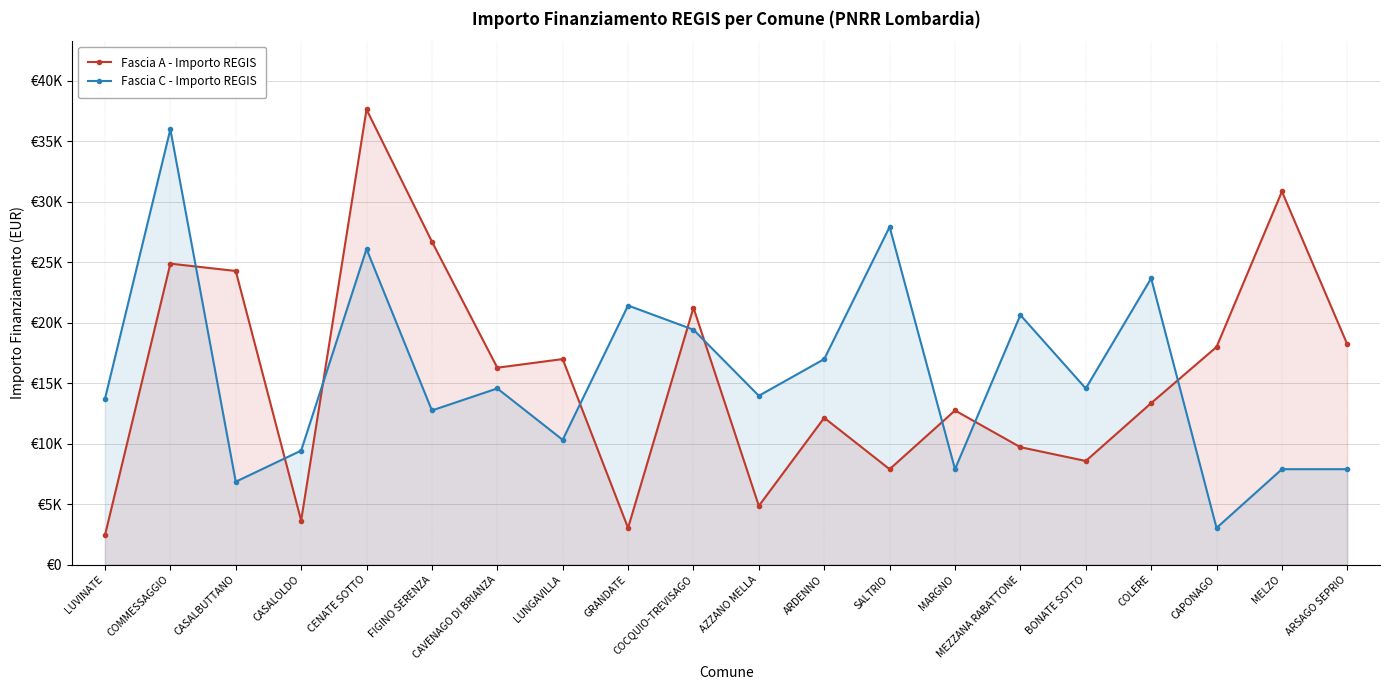

How many data points in Fascia A - Importo REGIS are above 16283?

9